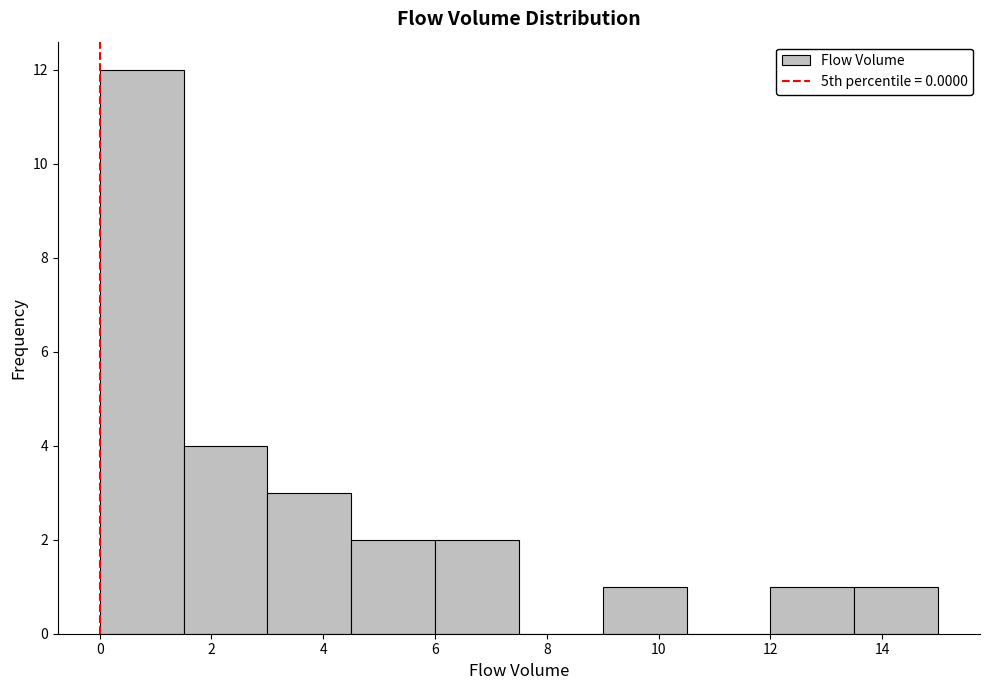

Reading left to right, list every bar in this chart as the range it spans on the x-axis followed by its height. Neither the bar edges nor the heights are printed on the chart, so give them approximately, as read against the axes.

0.0 to 1.5: 12
1.5 to 3.0: 4
3.0 to 4.5: 3
4.5 to 6.0: 2
6.0 to 7.5: 2
7.5 to 9.0: 0
9.0 to 10.5: 1
10.5 to 12.0: 0
12.0 to 13.5: 1
13.5 to 15.0: 1